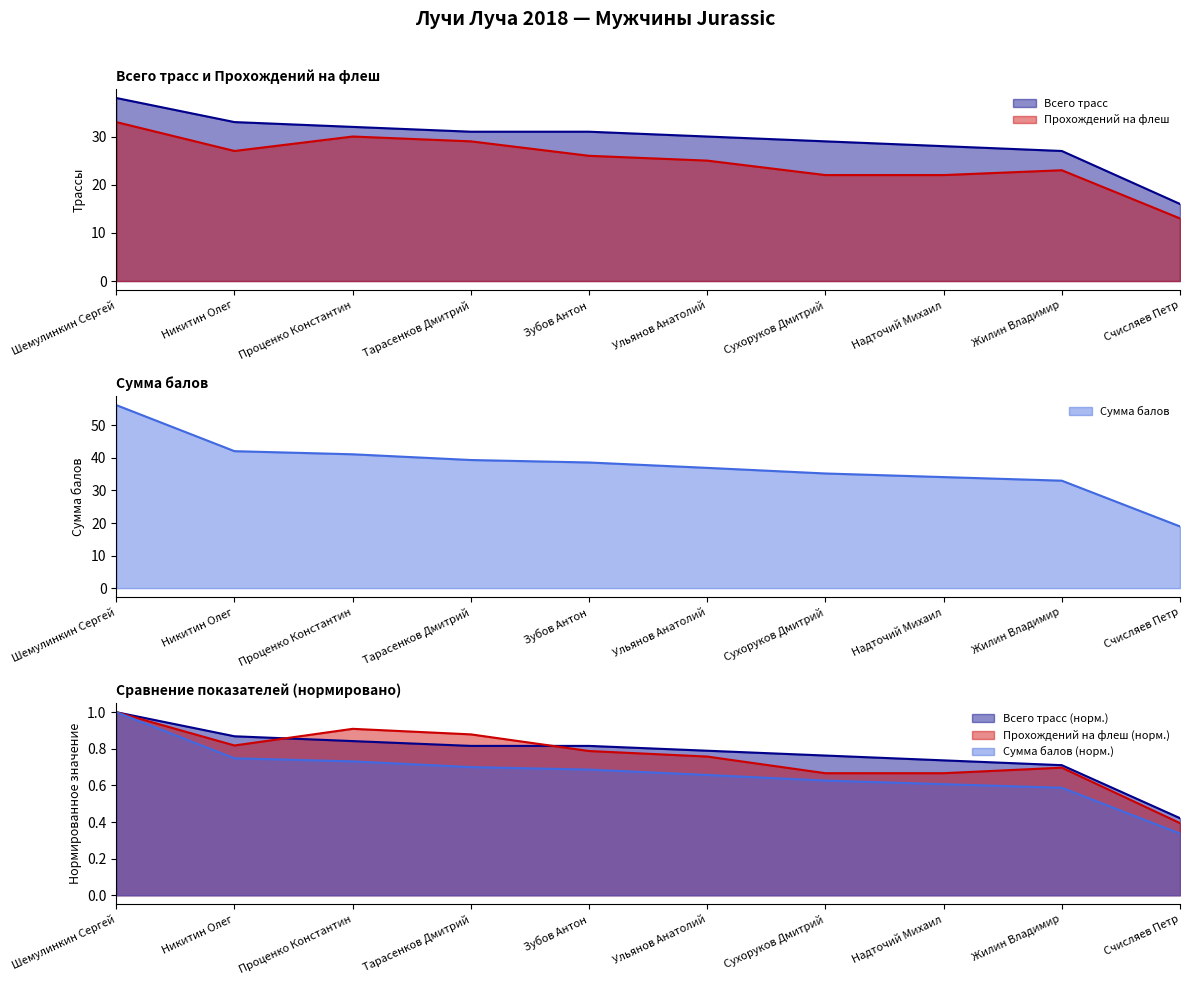

At which label does Сумма балов first exceed 38?

Шемулинкин Сергей